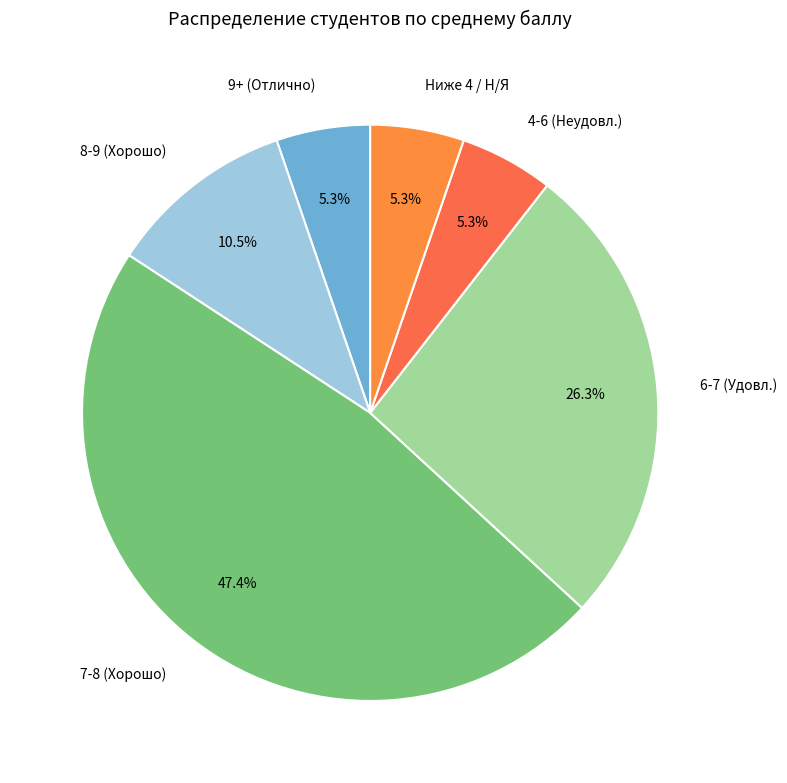

How much of the chart is everything except 7-8 (Хорошо)?

52.6%